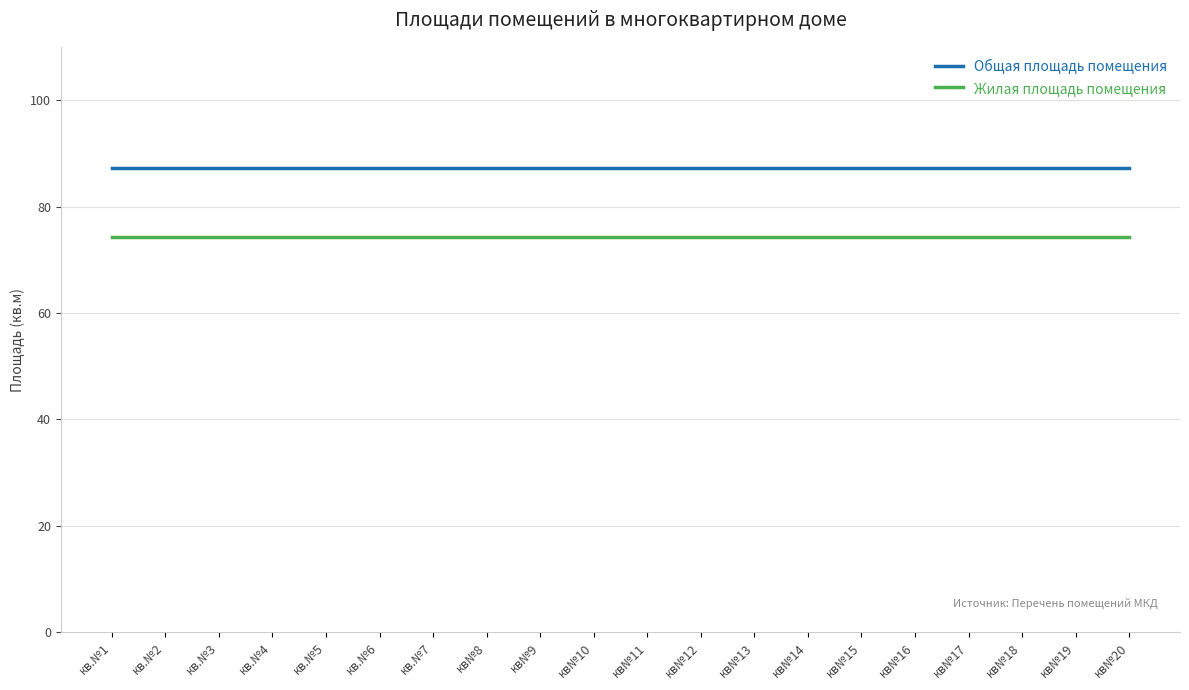

Is the value of Общая площадь помещения at кв№11 greater than the value of Жилая площадь помещения at кв№12?

Yes